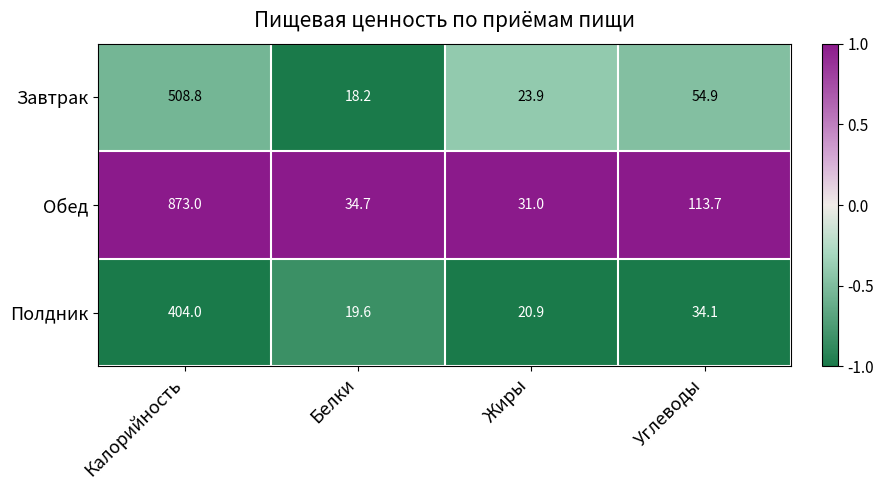

At which category is the sum across all series the highest?

Калорийность